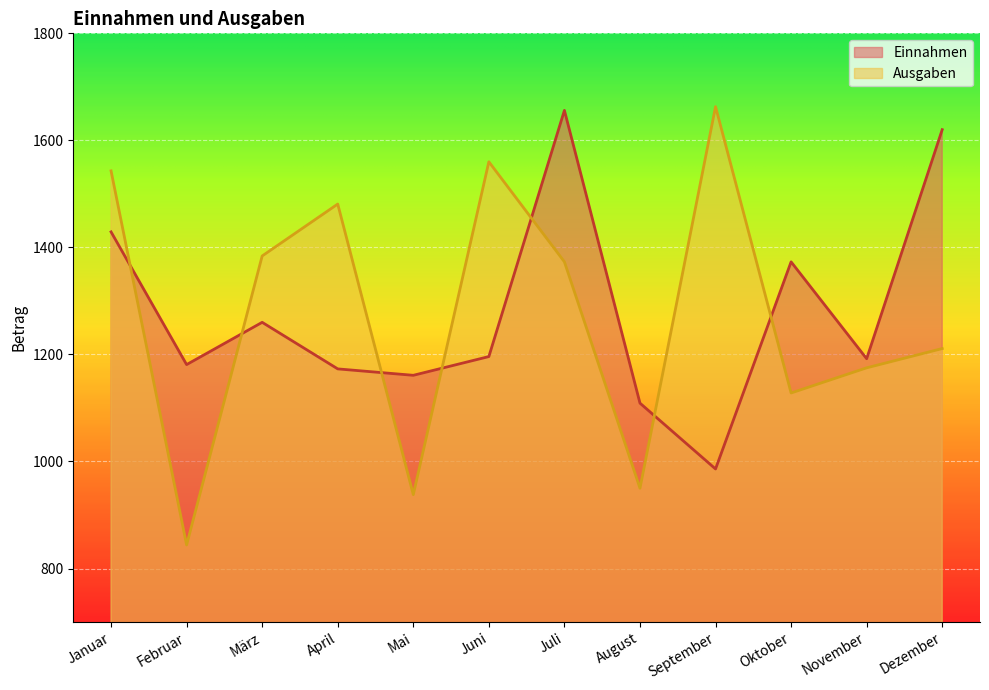

The Einnahmen series shows 1196 at Juni. True or false?

True